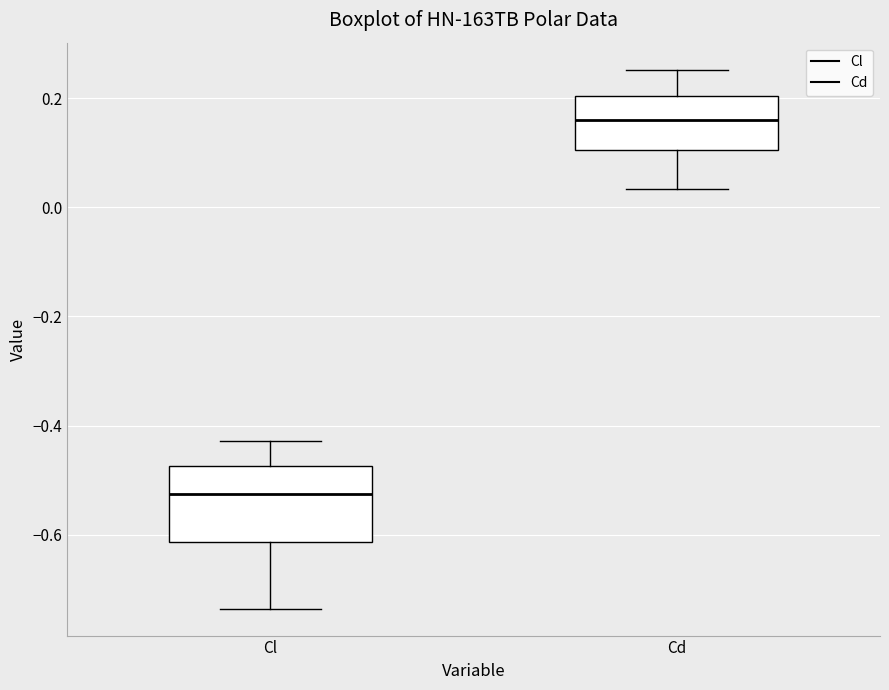

Reading left to right, transcribe this box plot: for each box, give where its median line is, the range the box spans, and where its two whiskers end, as read against the y-axis. The values are not printed on the chart, so give them approximately, as read against the axis.

Cl: median -0.52, box -0.62 to -0.48, whiskers -0.74 to -0.42
Cd: median 0.16, box 0.10 to 0.20, whiskers 0.04 to 0.26